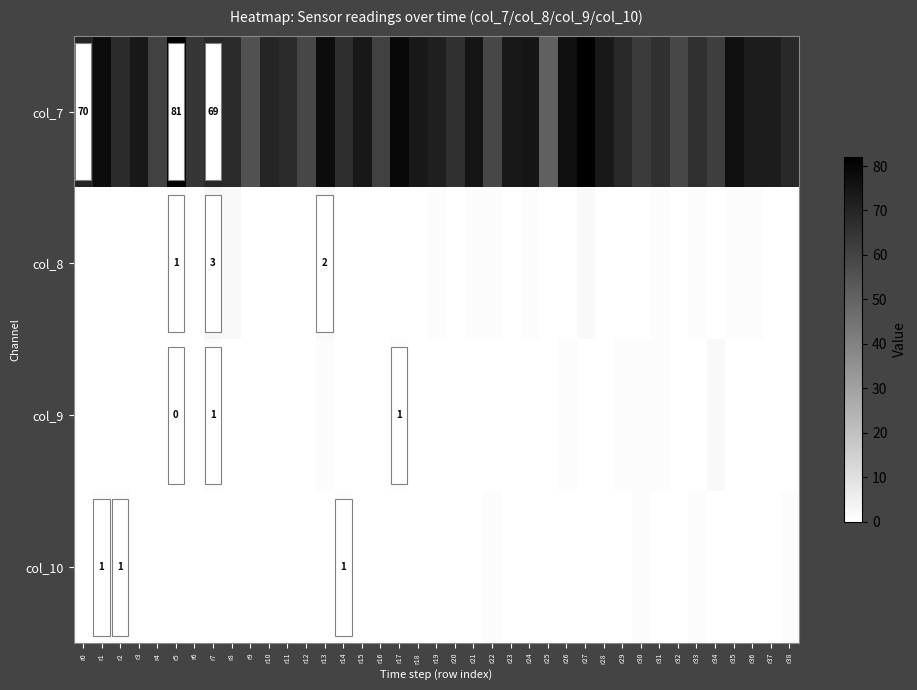

The value of col_8 at r18 is -2. True or false?

False